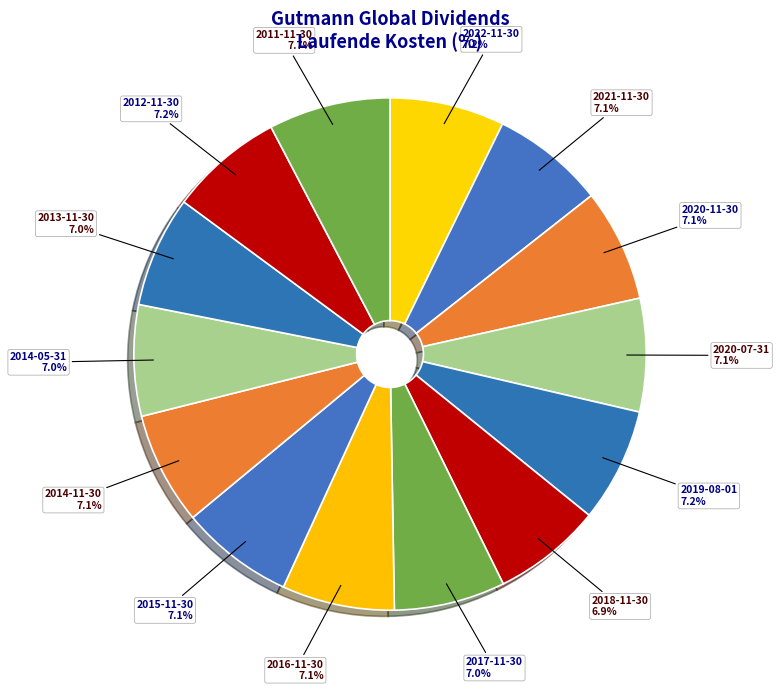

How many segments does this pie chart have?

14